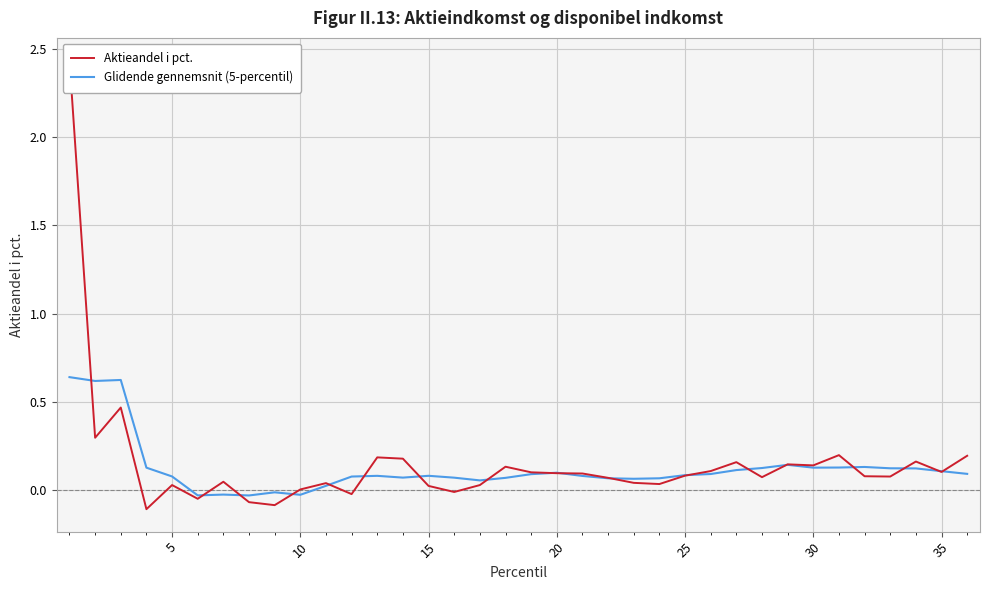

What is the highest value of the Aktieandel i pct. series?

2.4